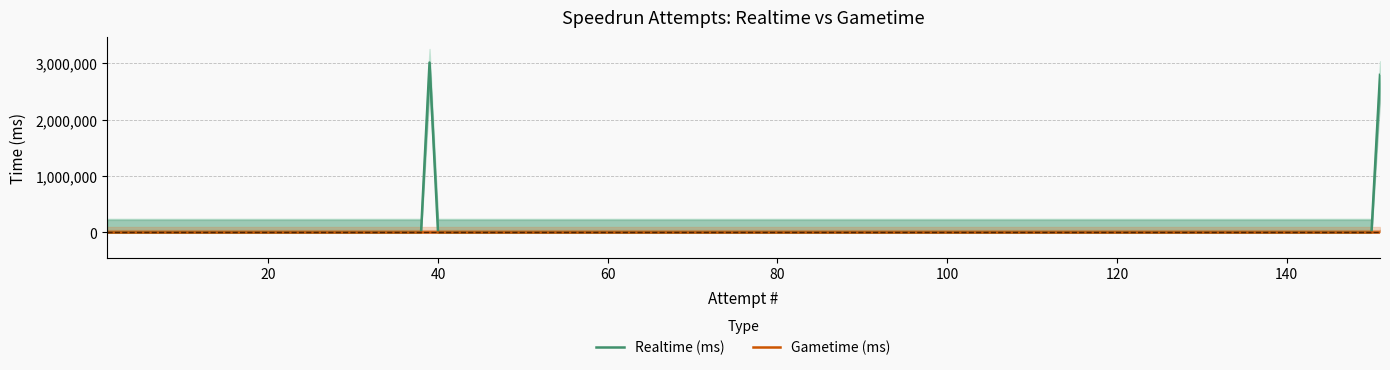

What are all the series names shown in the legend?

Realtime (ms), Gametime (ms)